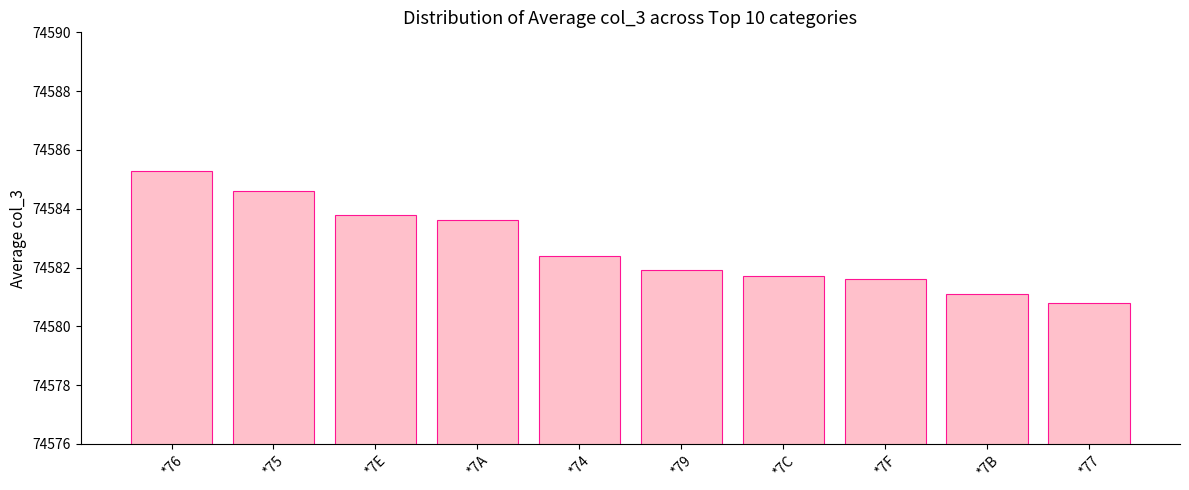

Count the number of values greater than 74582.

5